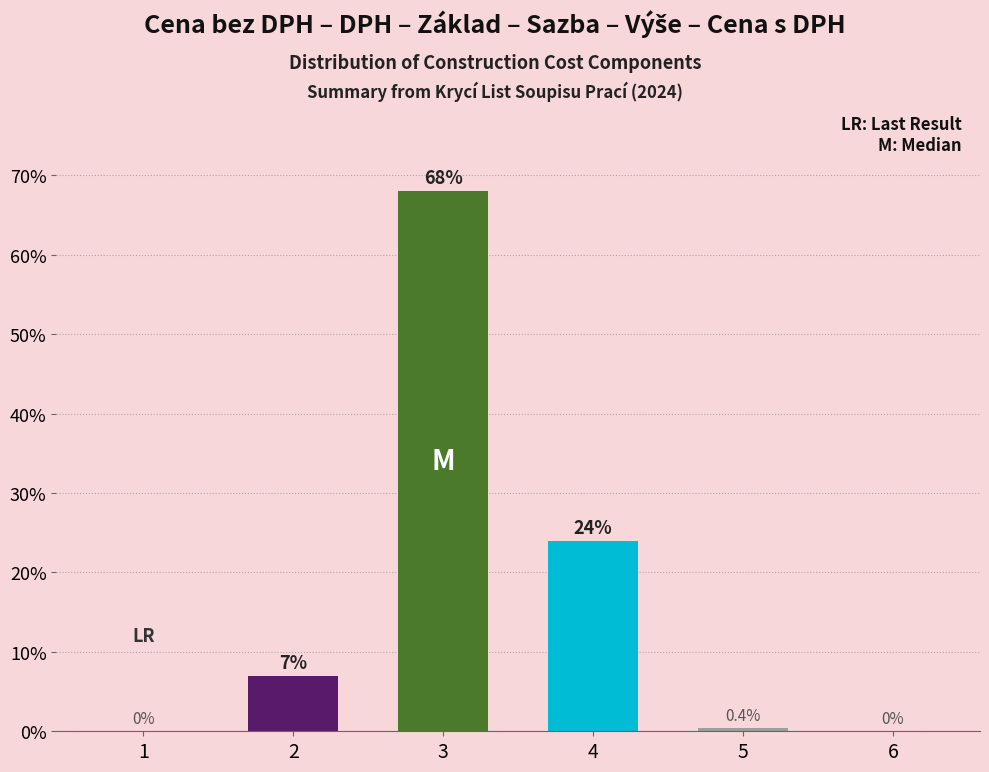

Reading left to right, list all the values displayed in this chart.

0.0	0.1	0.7	0.2	0.0	0.0